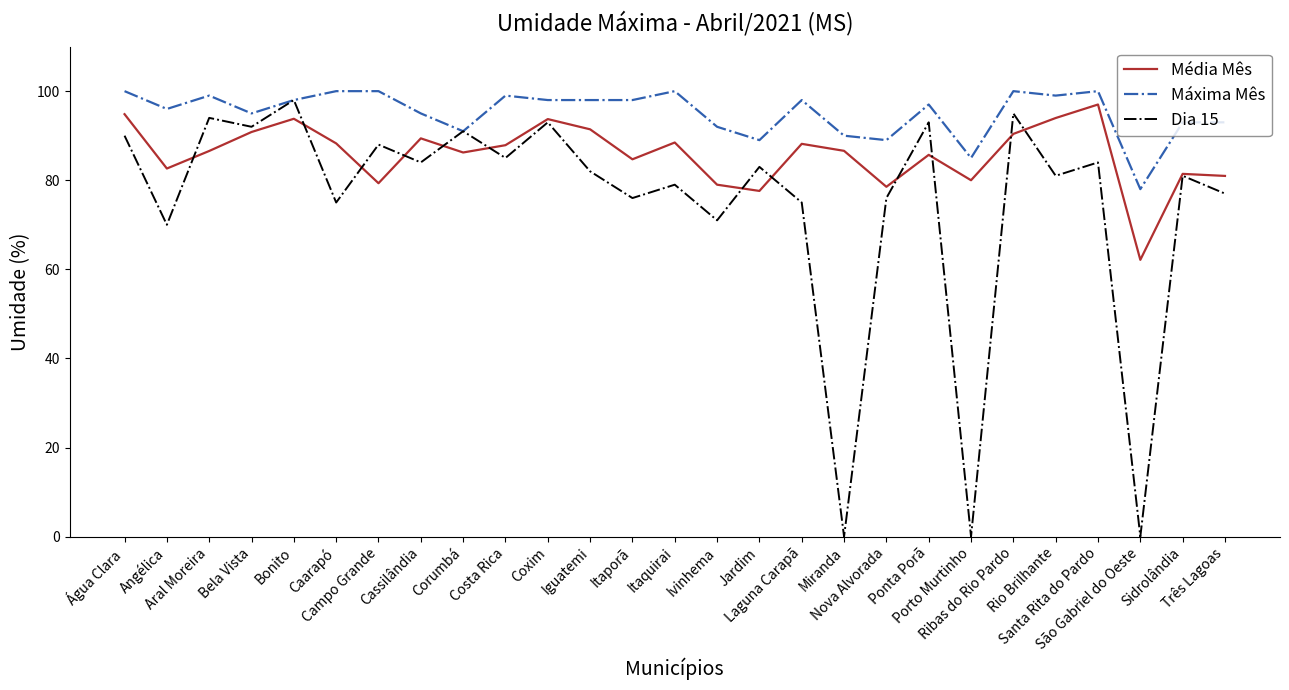

Which series ends up on top after the final intersection of Dia 15 and Média Mês?

Média Mês